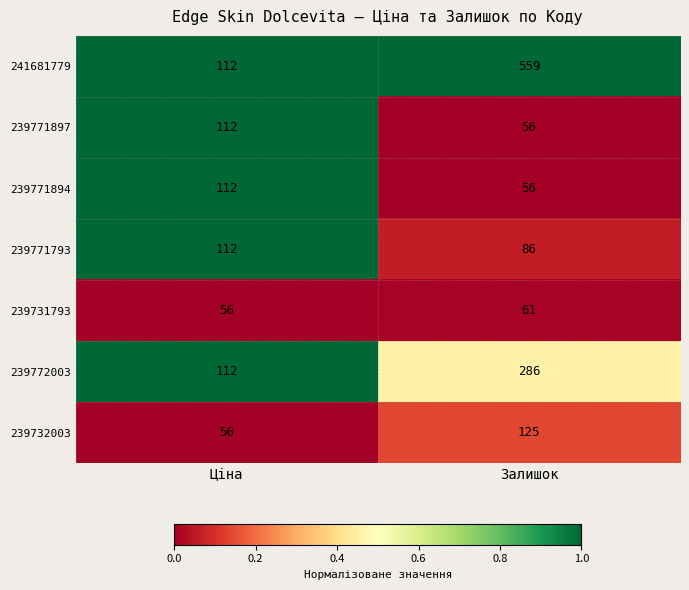

True or false: 239771894 has a value of 112 at Ціна.

True